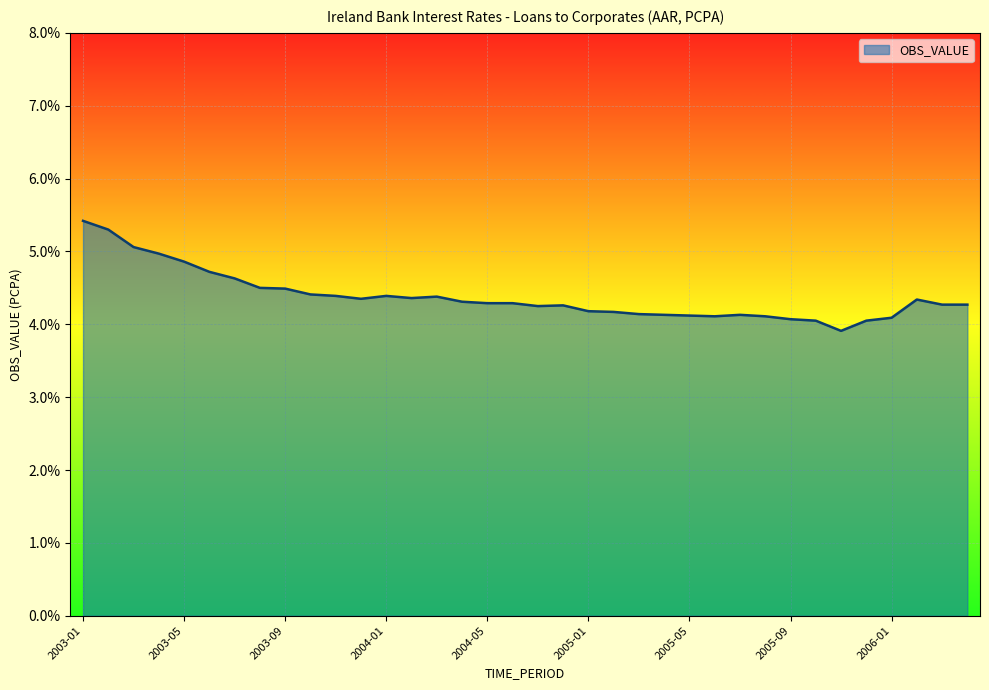

What is the minimum value shown in the chart?

3.9